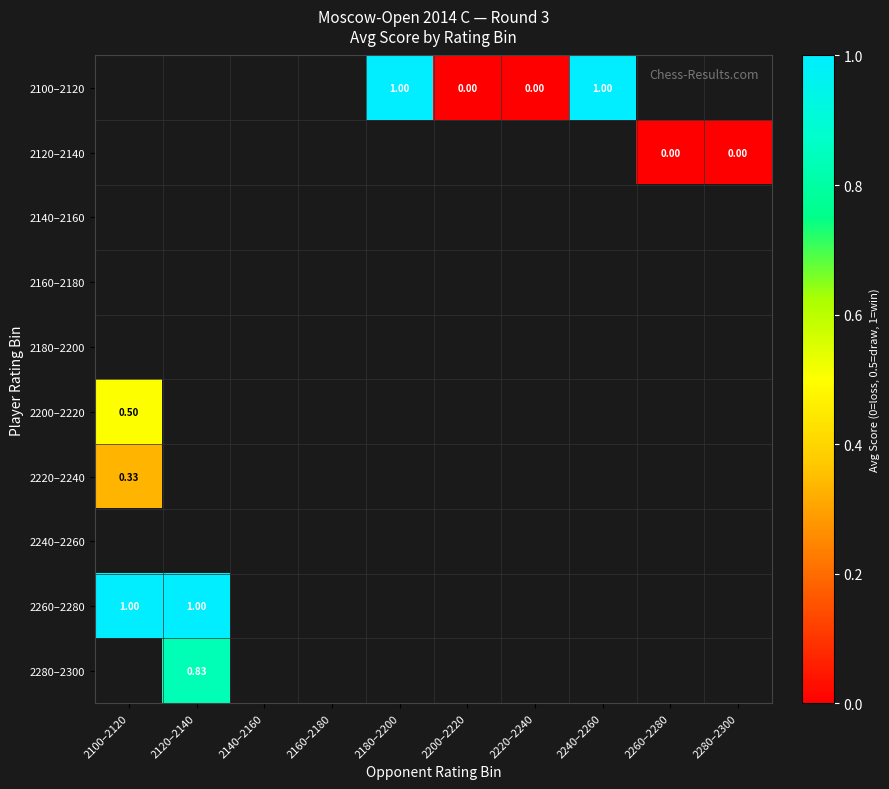

At which label does 2140–2160 reach its minimum?

2100–2120